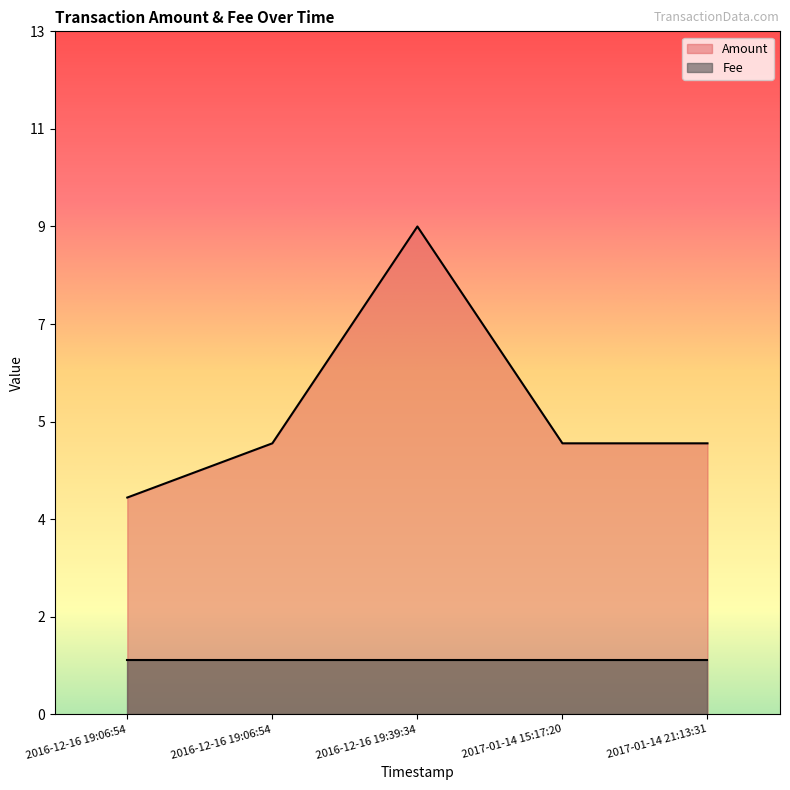

How many categories are shown in the chart?

5